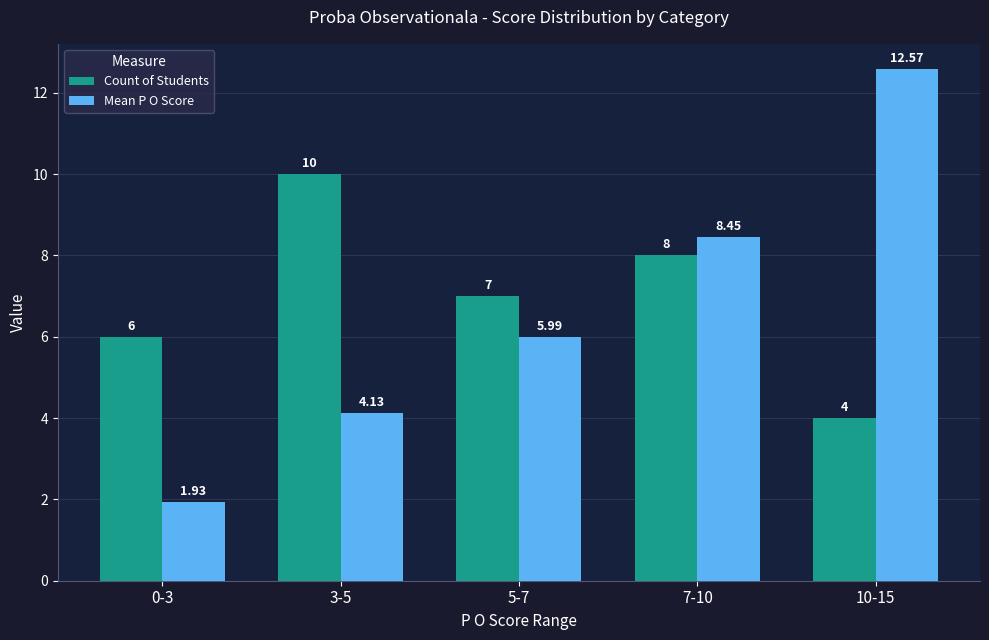

Rank the series by their average value, from highest to lowest.

Count of Students, Mean P O Score